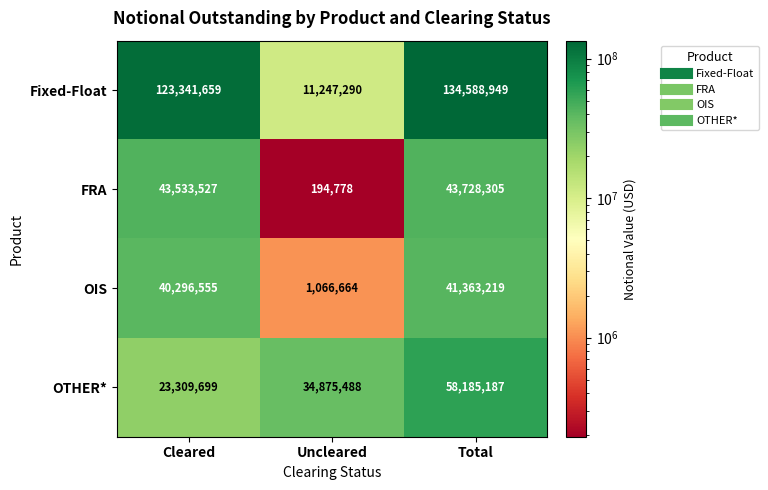

What is the total value across all series at Total?

277865660